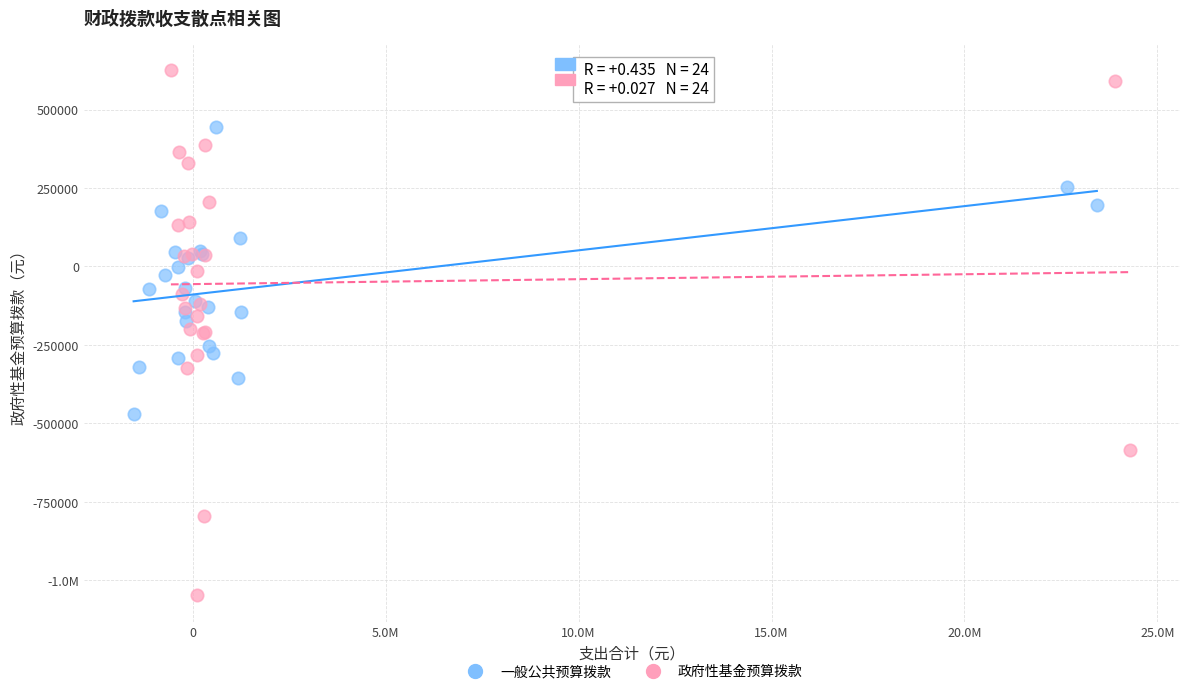

What are all the series names shown in the legend?

一般公共预算拨款, 政府性基金预算拨款